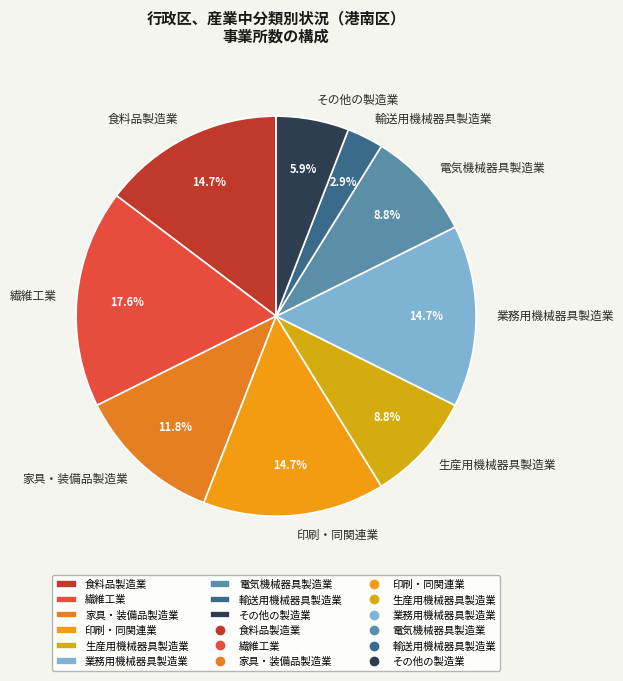

Which has a higher value, 輸送用機械器具製造業 or その他の製造業?

その他の製造業